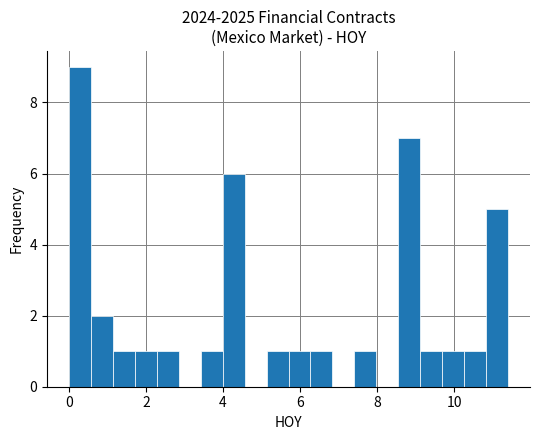

Read against the x-axis, roughly where is the centre of the tallest bar?

0.2